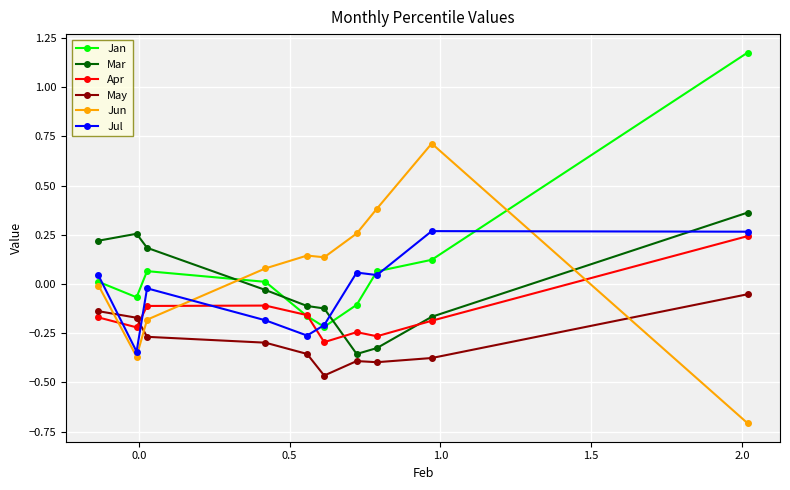

What are all the series names shown in the legend?

Jan, Mar, Apr, May, Jun, Jul